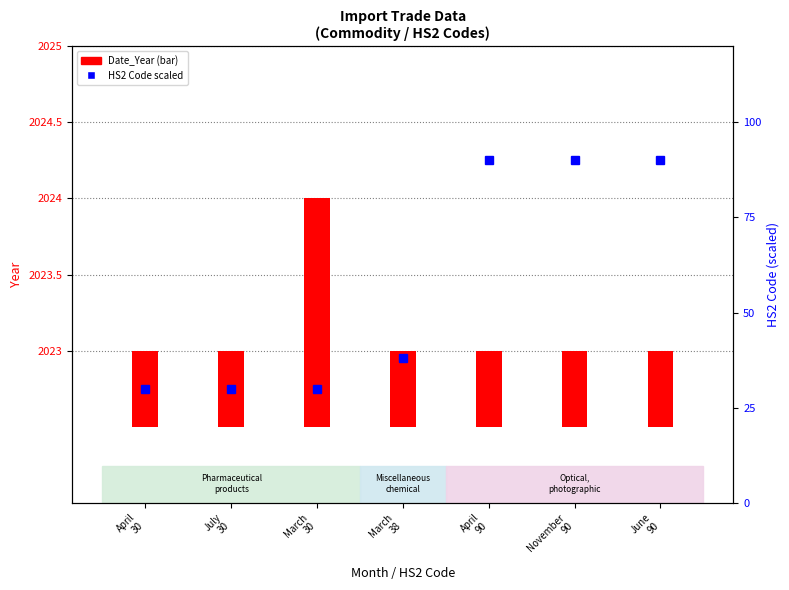

Where is HS2 Code (scaled) nearest to the value 60?

March
38